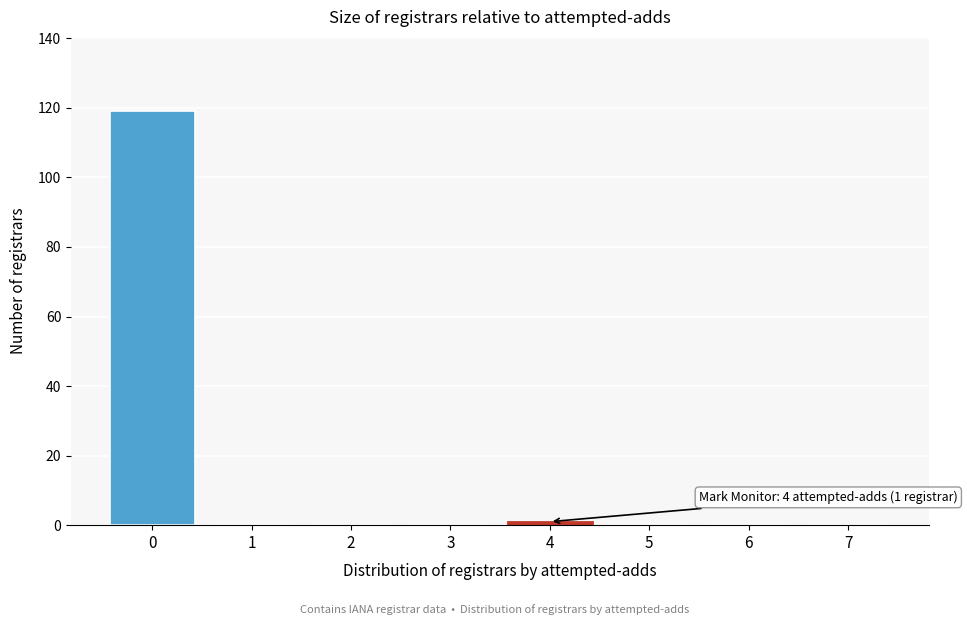

Reading right to left, extract all data points from this chart.

7=0	6=0	5=0	4=1	3=0	2=0	1=0	0=119